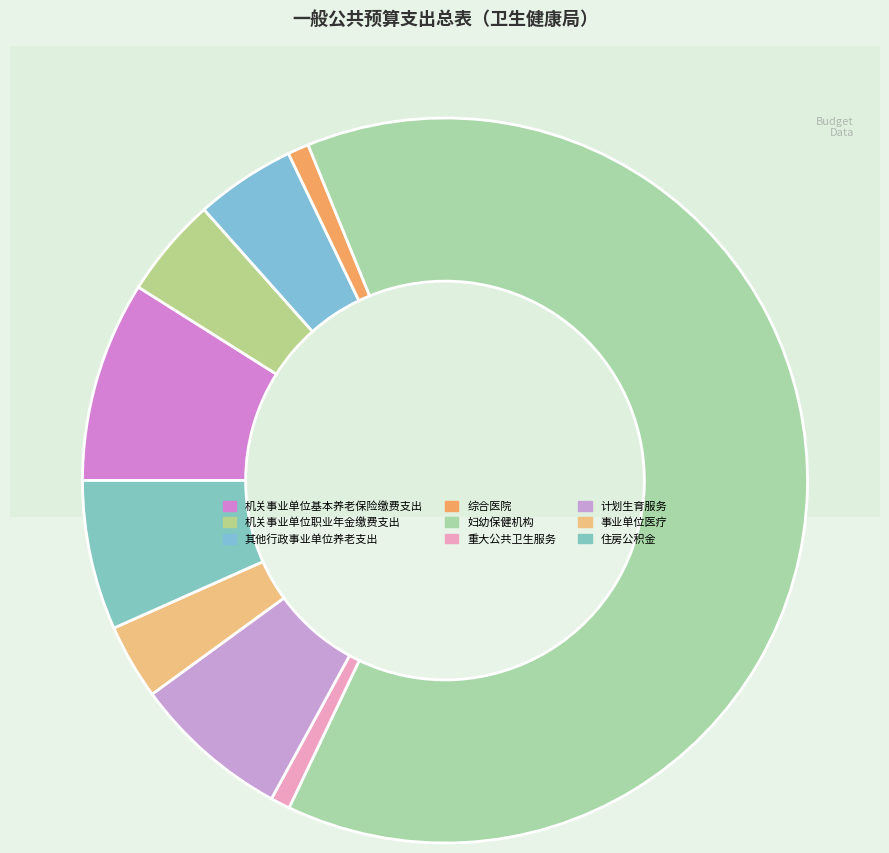

Which slice is the smallest?

重大公共卫生服务